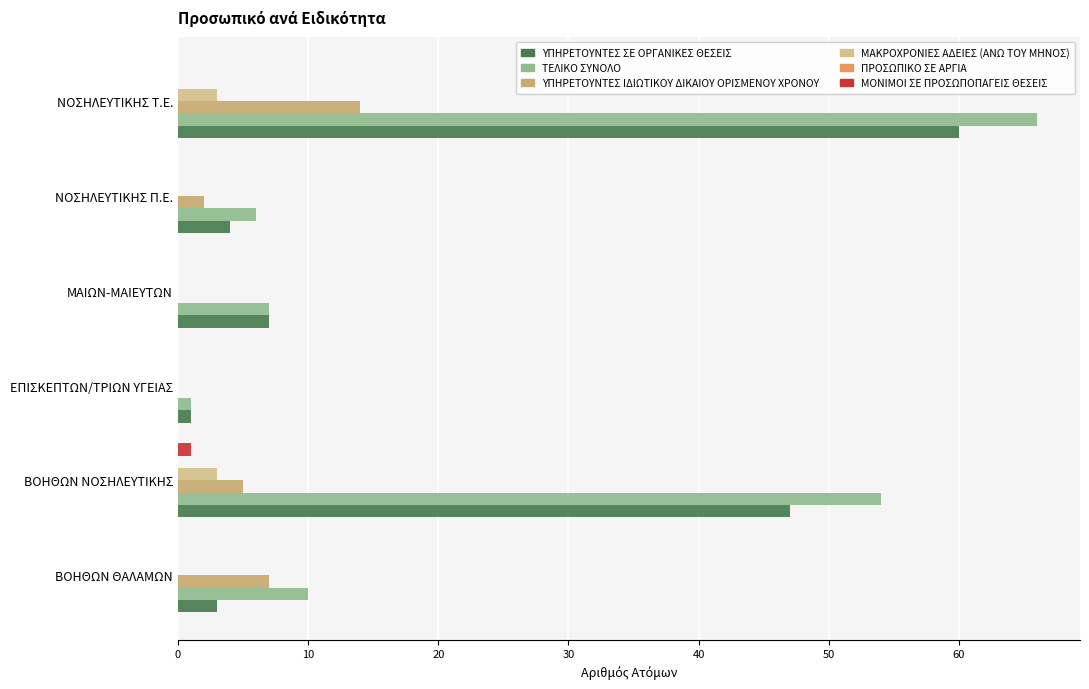

How many distinct data groups are displayed?

5